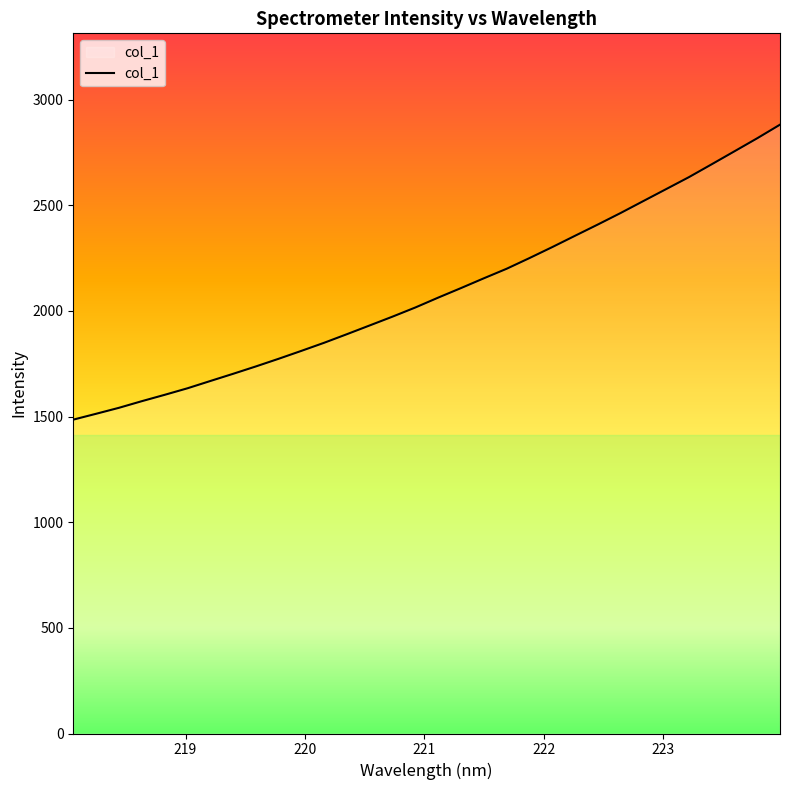

What is the smallest value displayed?

1485.4